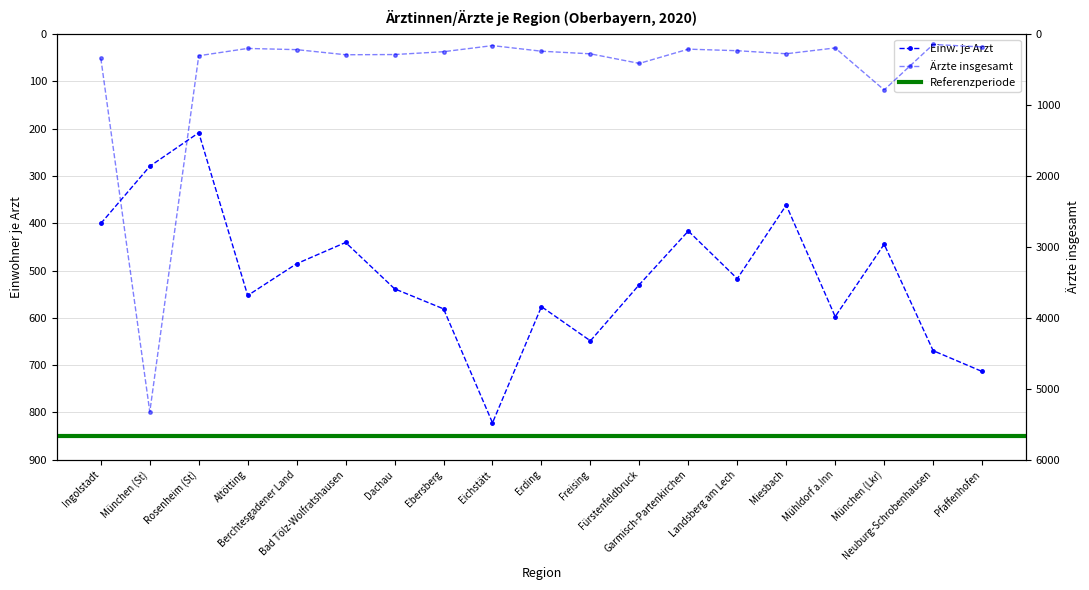

List the series in order of their peak value, highest first.

Ärzte insgesamt, Einw. je Arzt